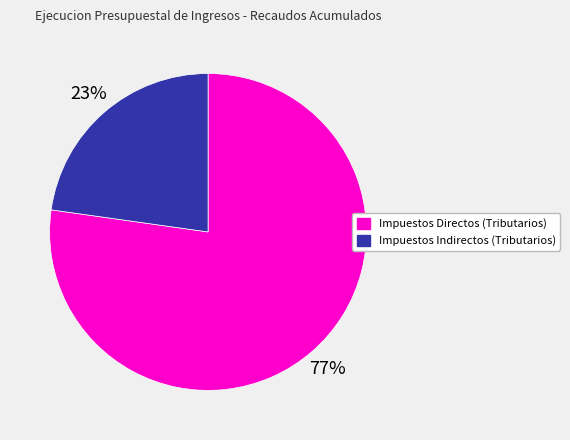

Is it true that Impuestos Indirectos (Tributarios) is 29% of the pie?

False